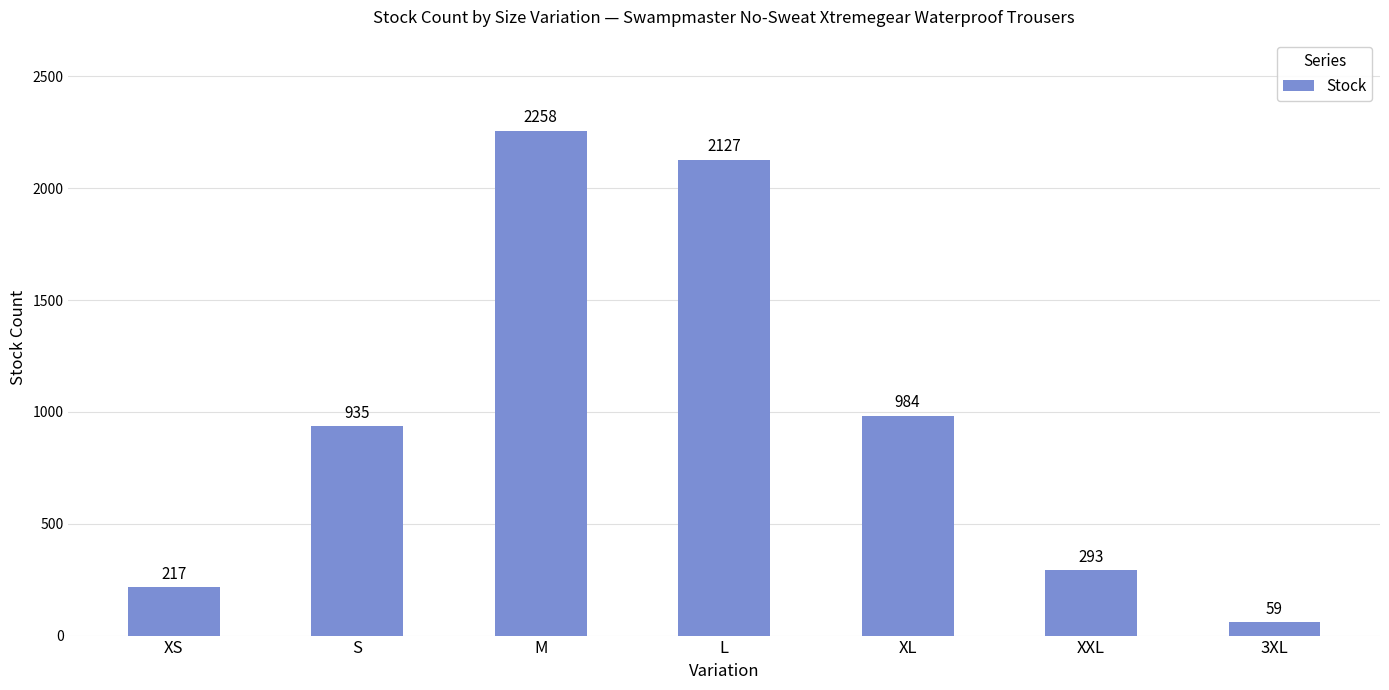

How many categories are shown in the chart?

7